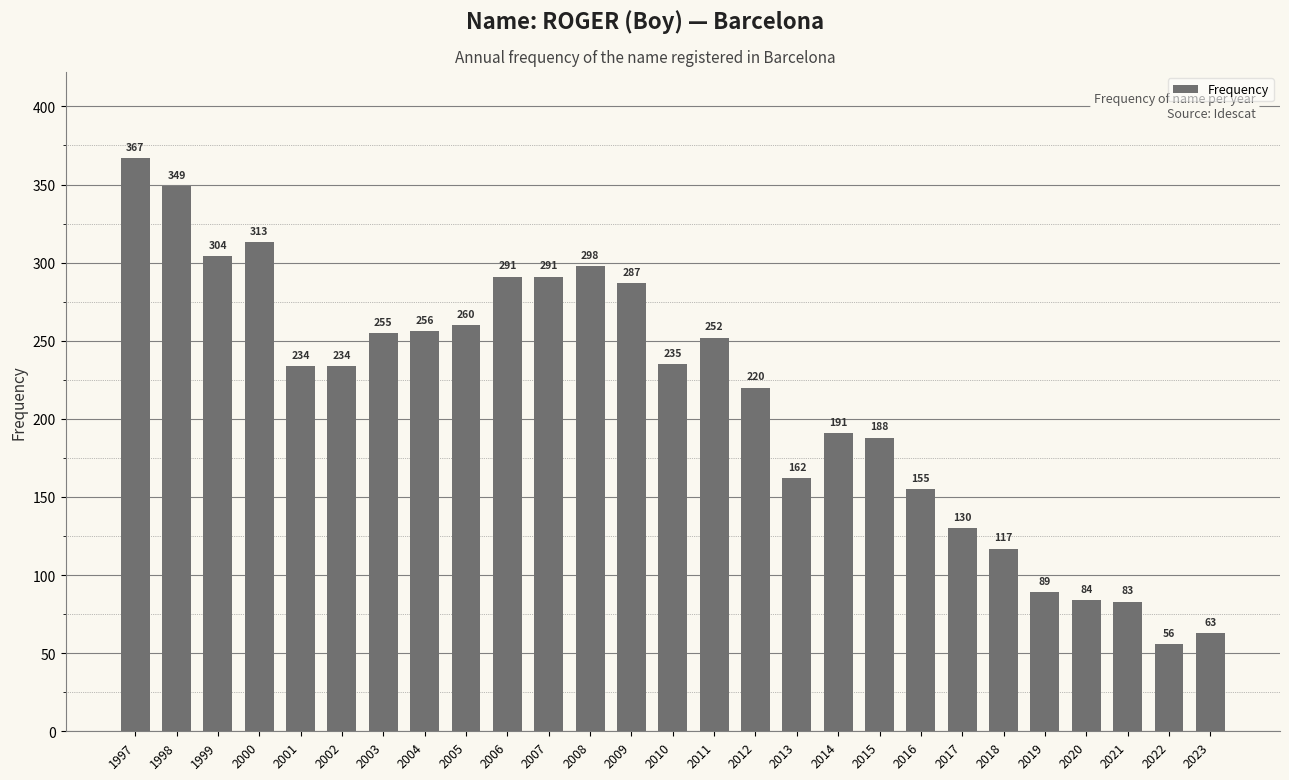

Where is the data nearest to the value 211?

2012